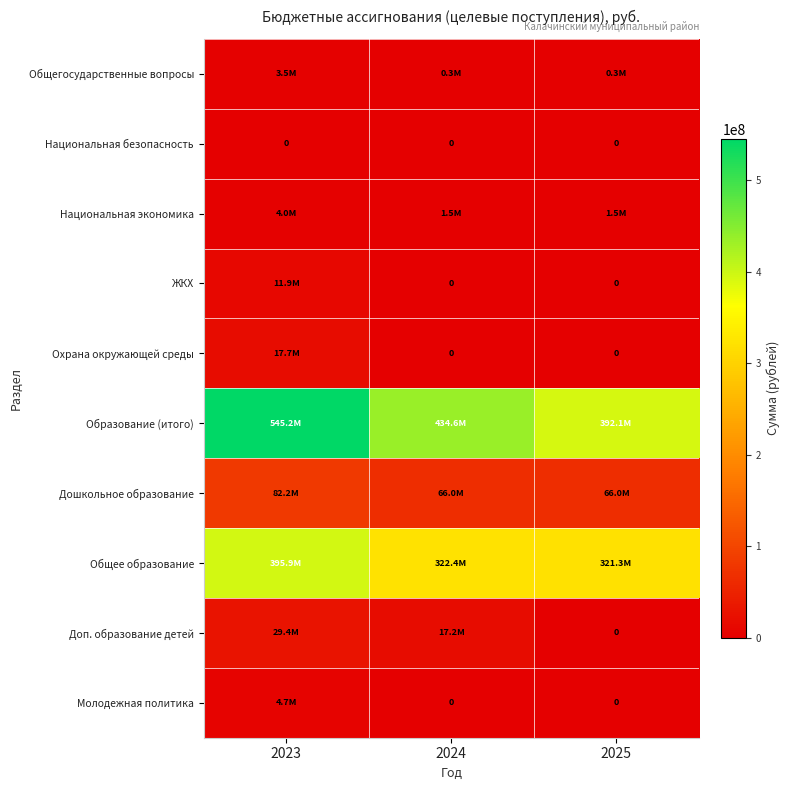

What is the spread (max minus min) of values at 2025?

392126652.6